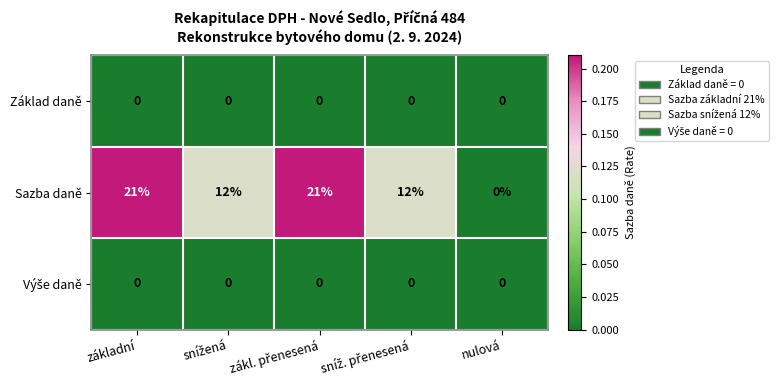

At how many categories does at least one series exceed 1?

4